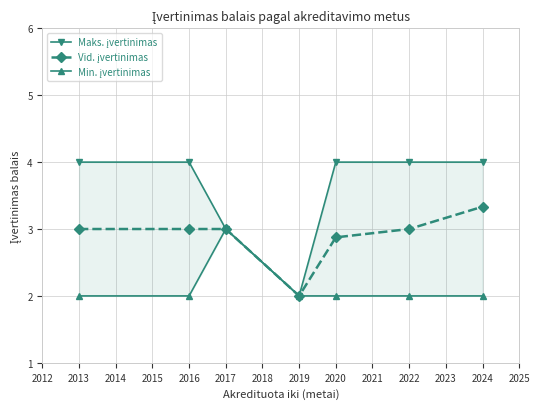

What is the difference between the second highest and minimum values in the Maks. įvertinimas series?

2.0